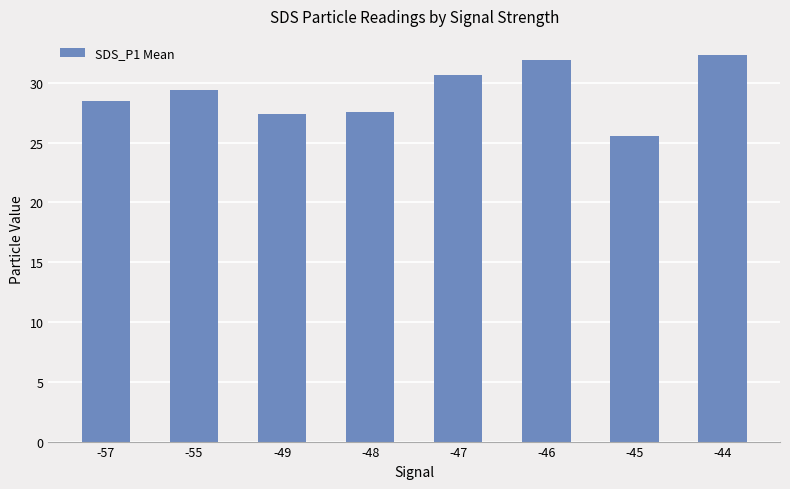

What value does the data have at -45?

25.6